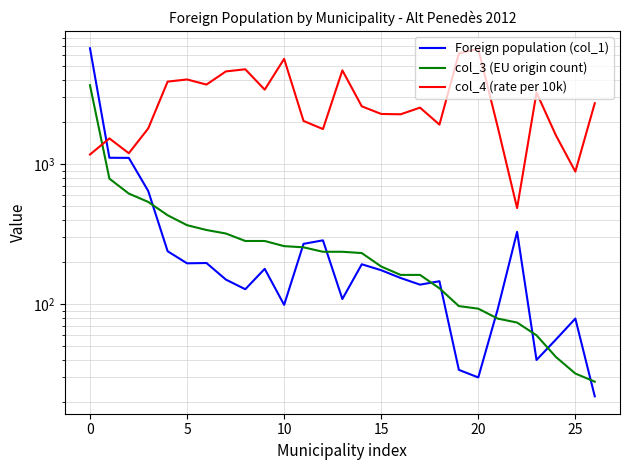

How many lines are shown in the chart?

3